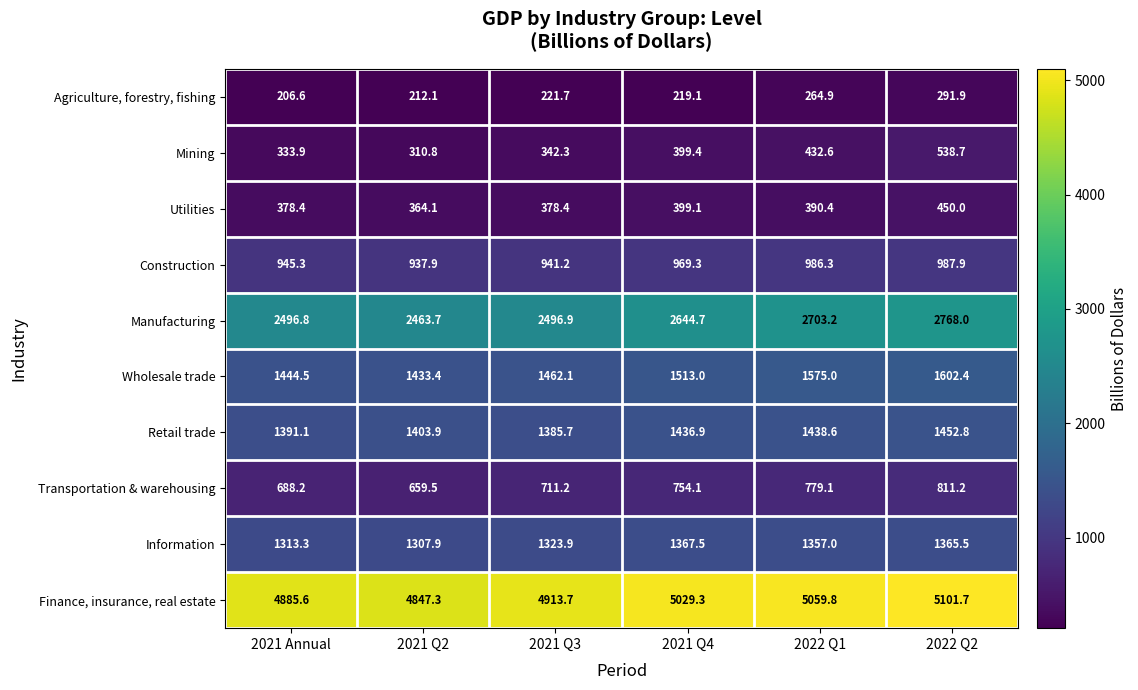

What is the maximum value shown in the chart?

5101.7